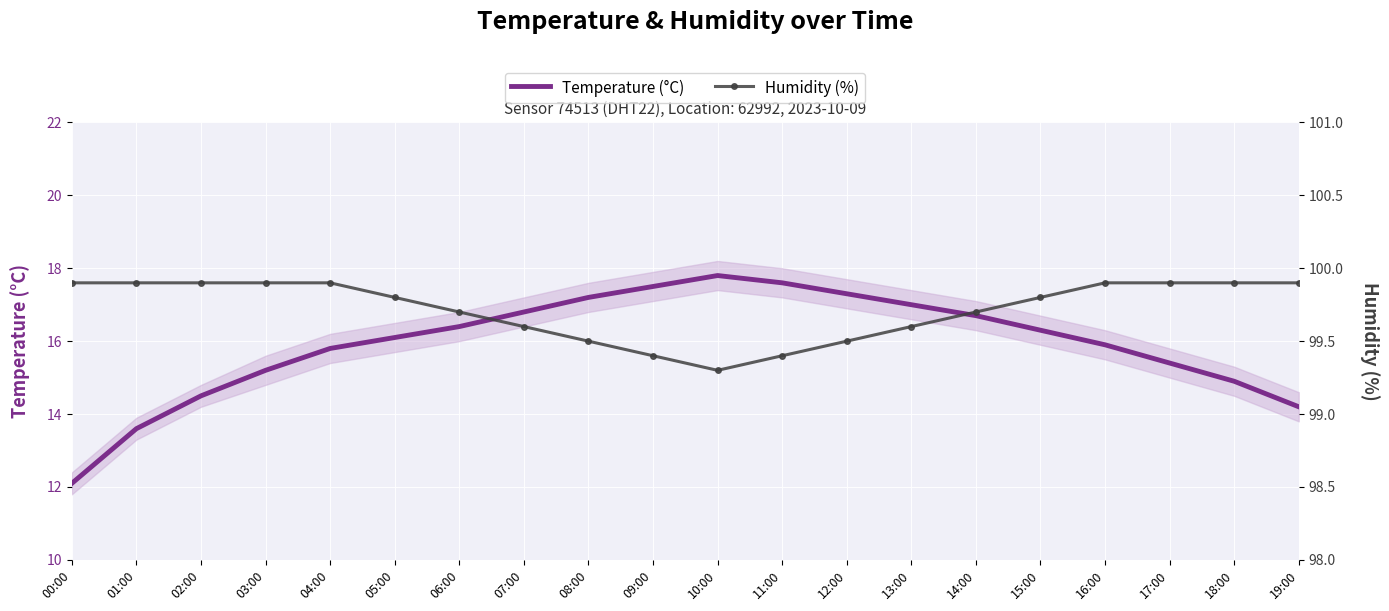

How many data points does each series have?

20